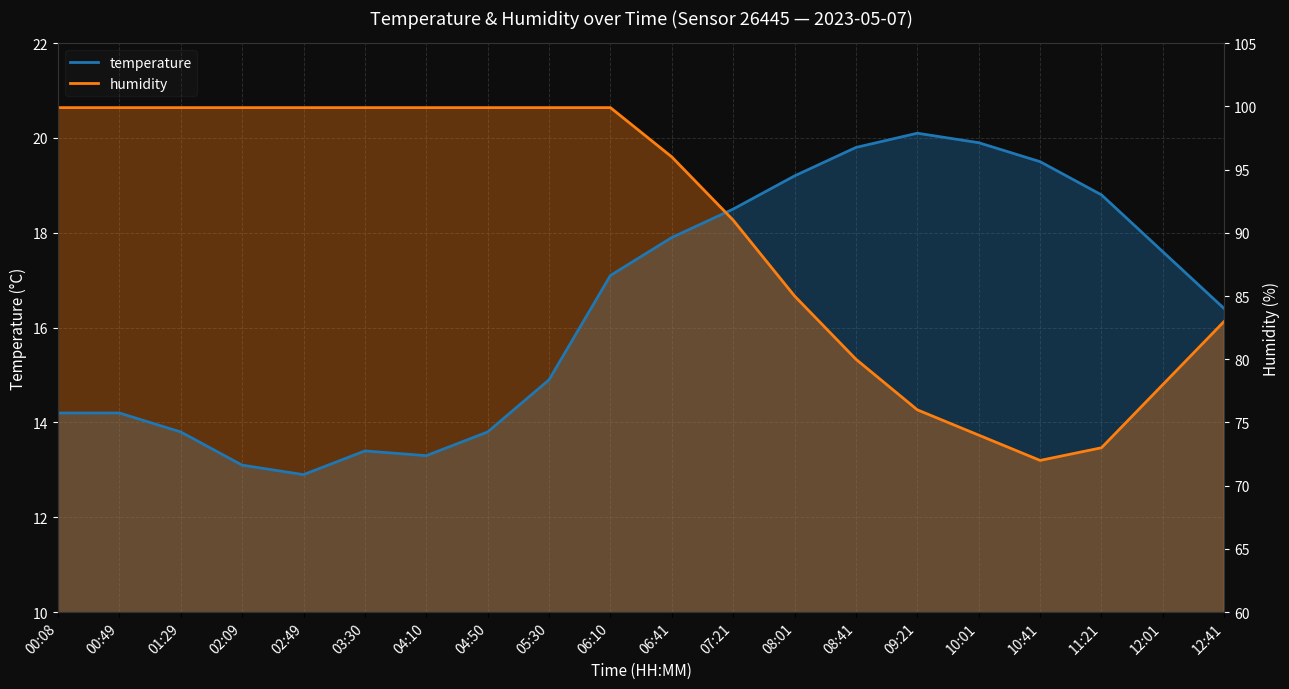

List the series in order of their overall mean, highest first.

humidity, temperature